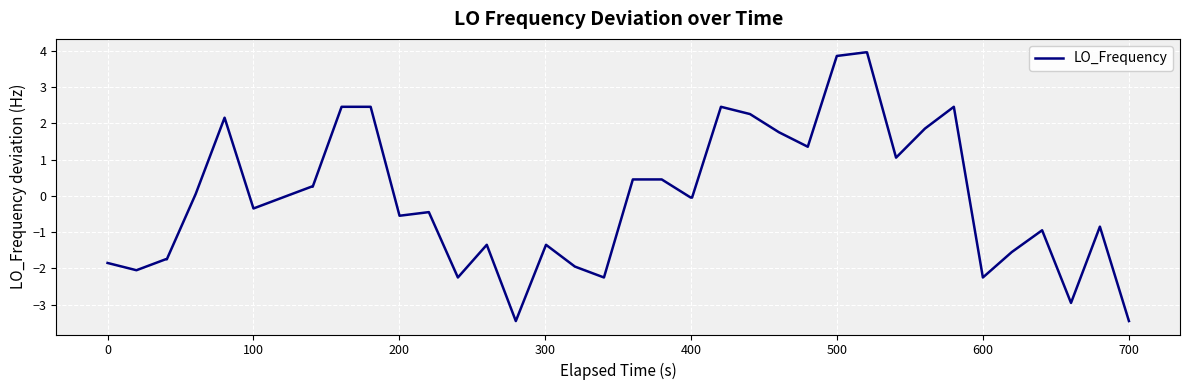

What is the minimum value shown in the chart?

-3.4